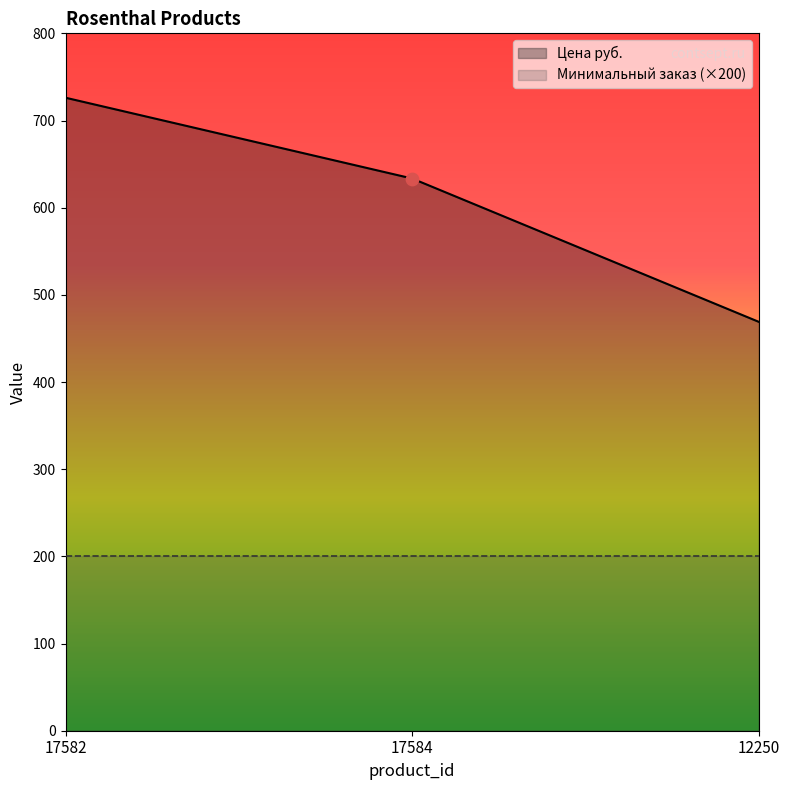

Between 17584 and 12250, which is larger?

17584